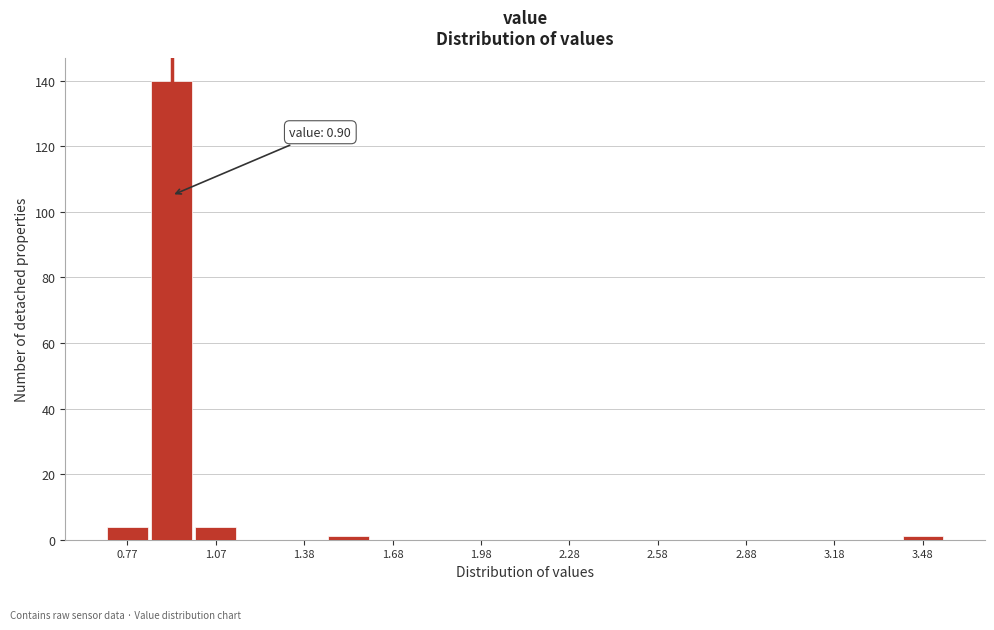

Around what value on the x-axis is the tallest bar? Give the approximate position of its centre, as read against the axis.

0.95